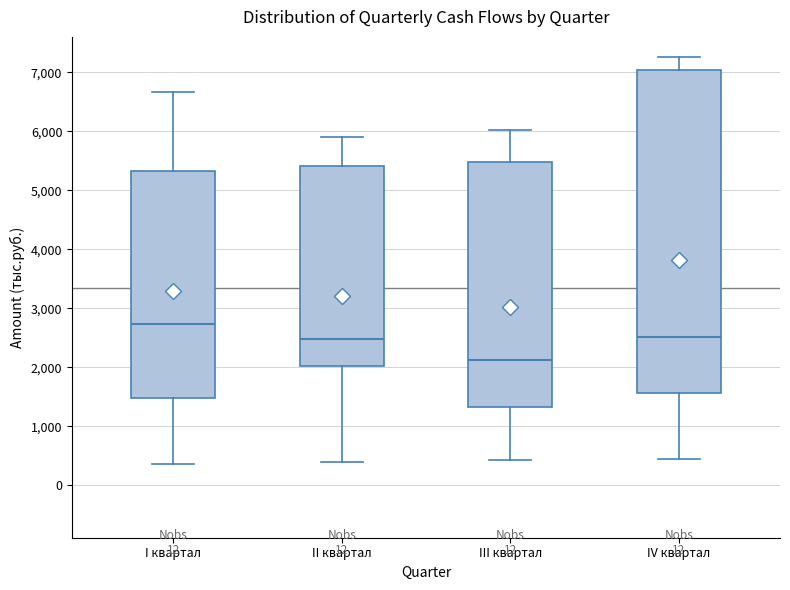

Which box has the lowest median line?

III квартал